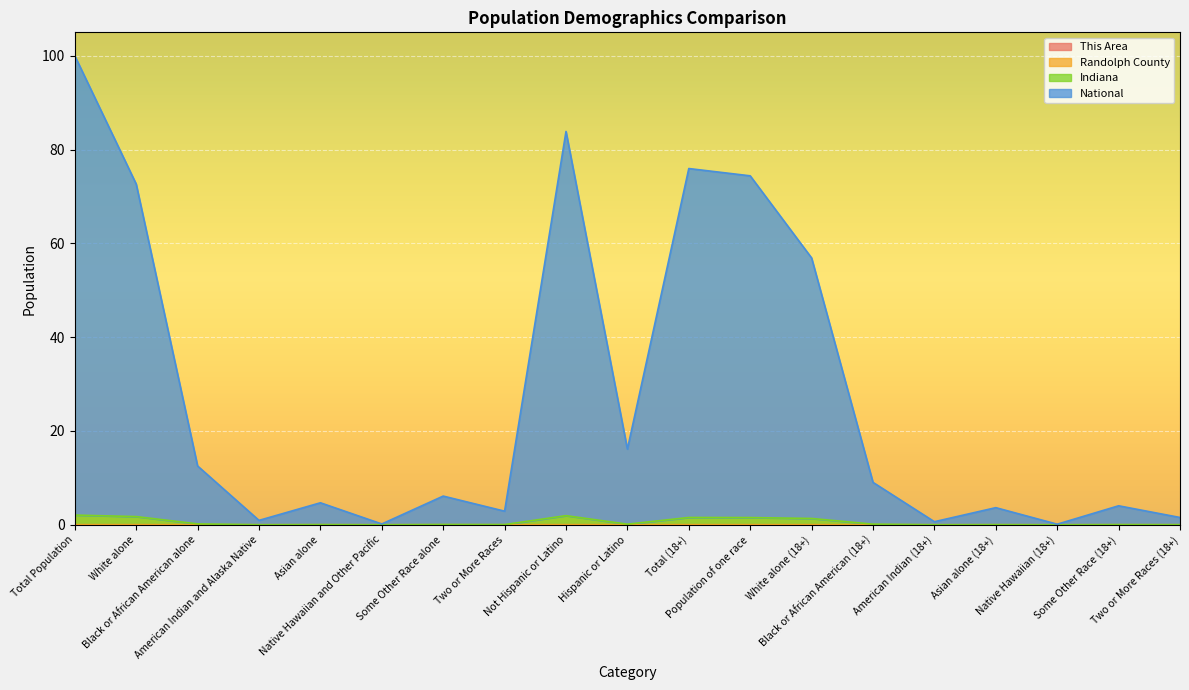

Does the chart display data point markers on the line(s)?

No